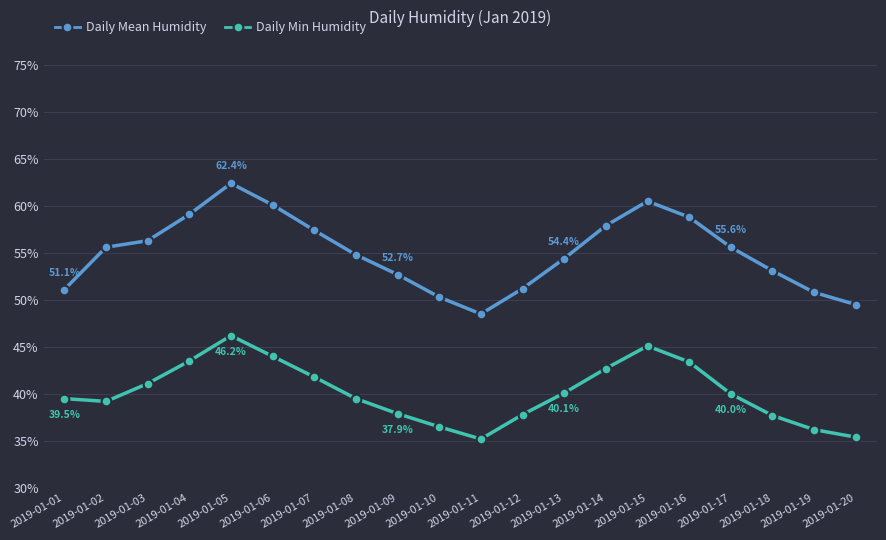

At which label does Daily Min Humidity reach its peak?

2019-01-05